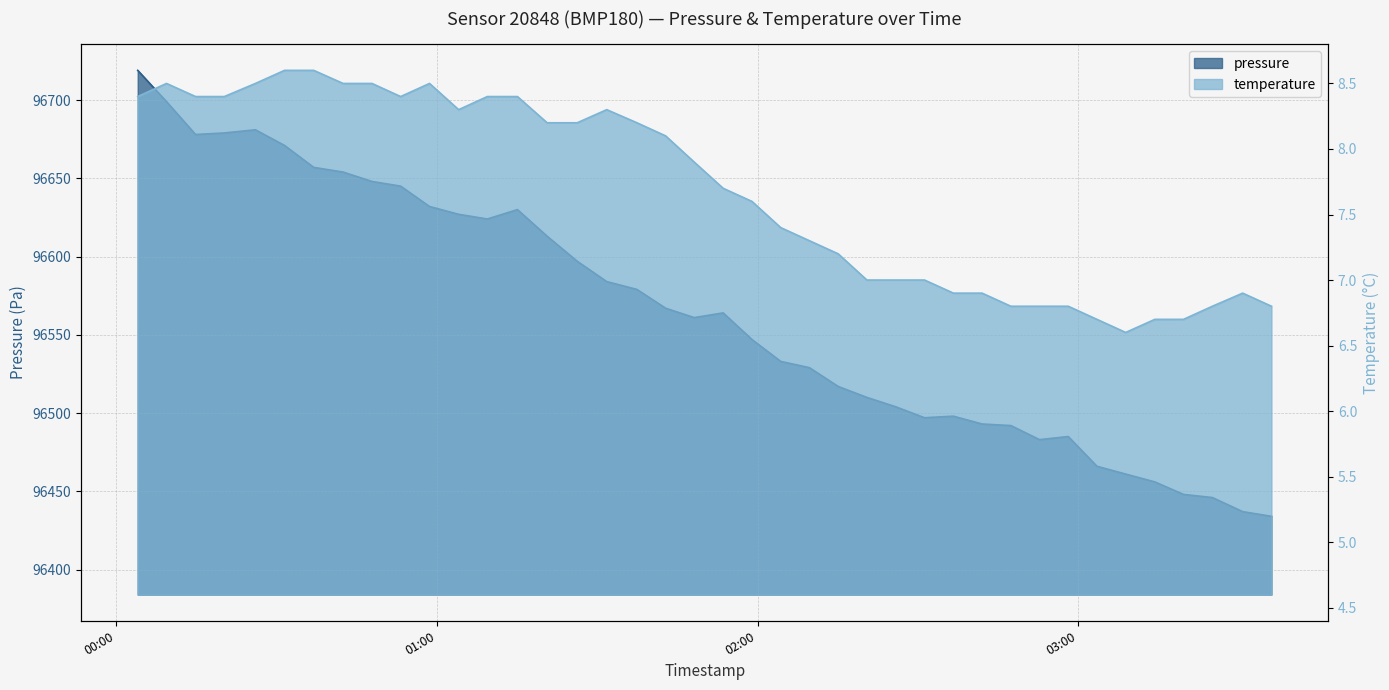

What is the maximum value for temperature?

8.6